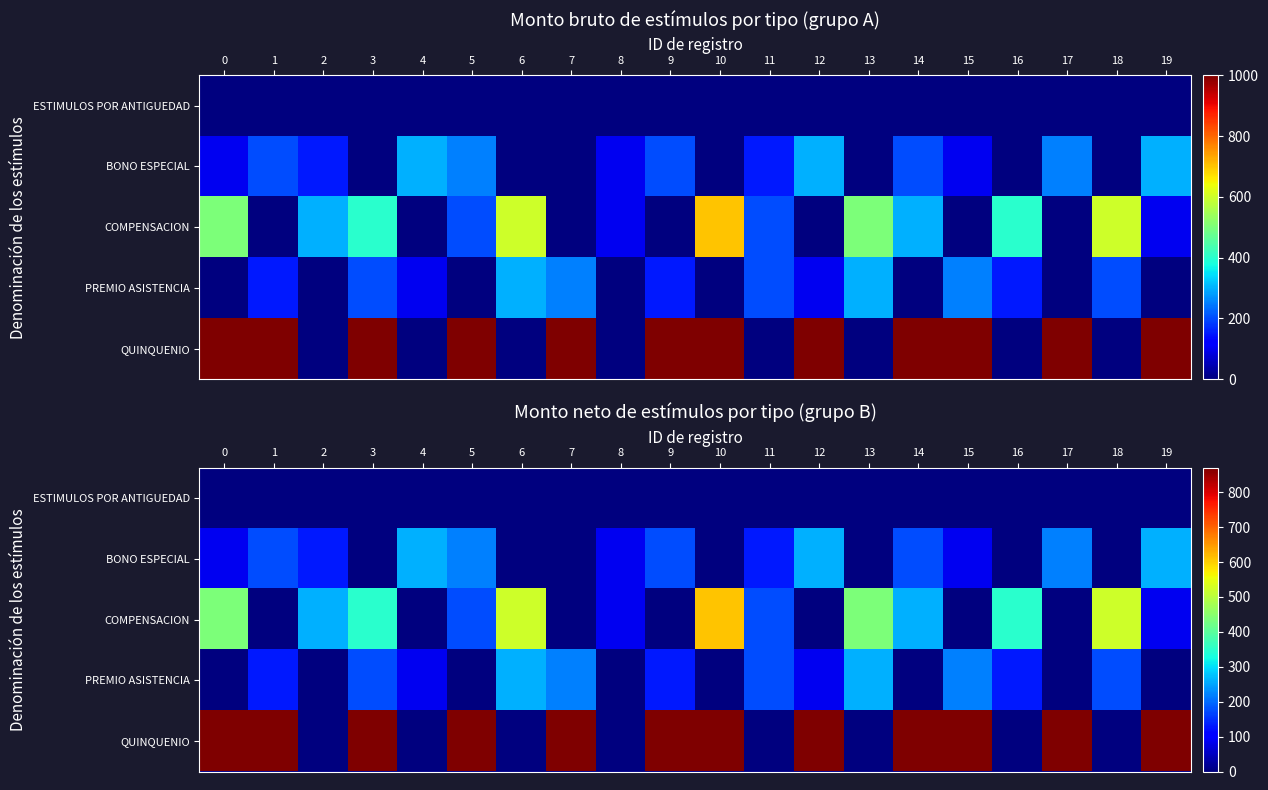

List the series in order of their peak value, lowest first.

ESTIMULOS POR ANTIGUEDAD, BONO ESPECIAL, PREMIO ASISTENCIA, COMPENSACION, QUINQUENIO